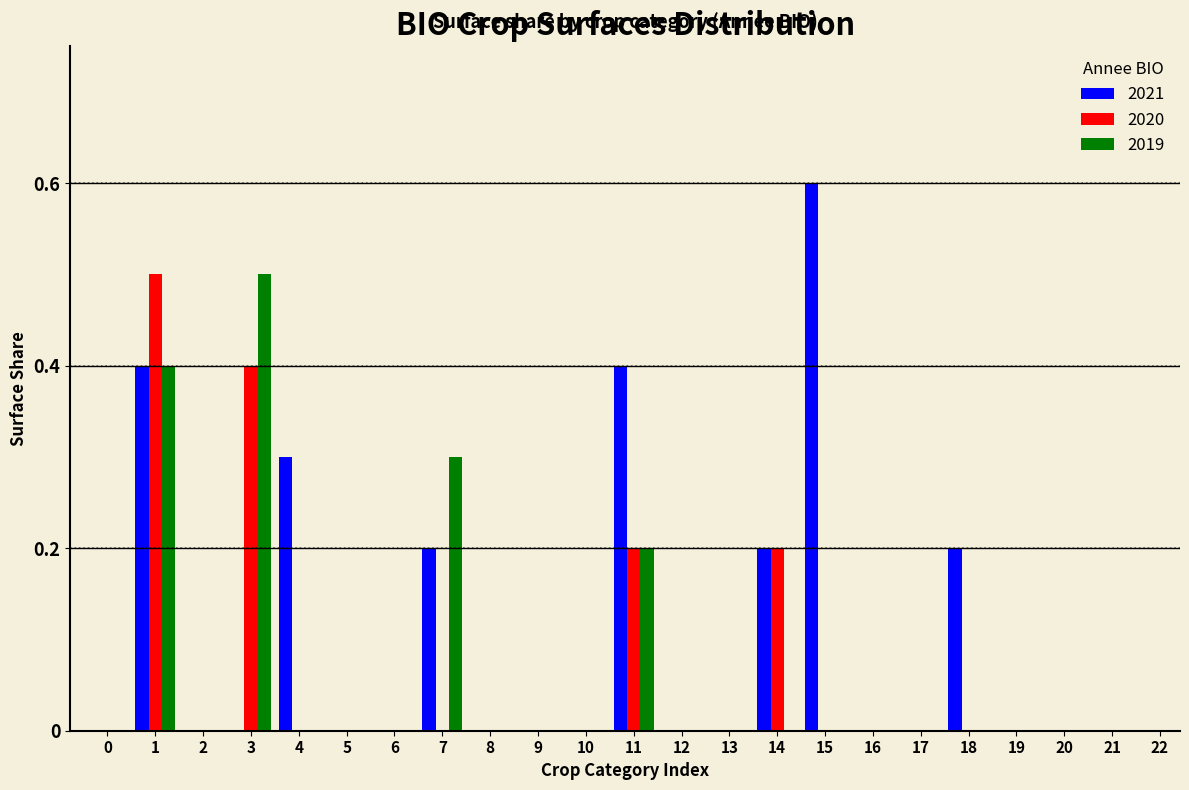

Which category has the highest value in the 2019 series?

3